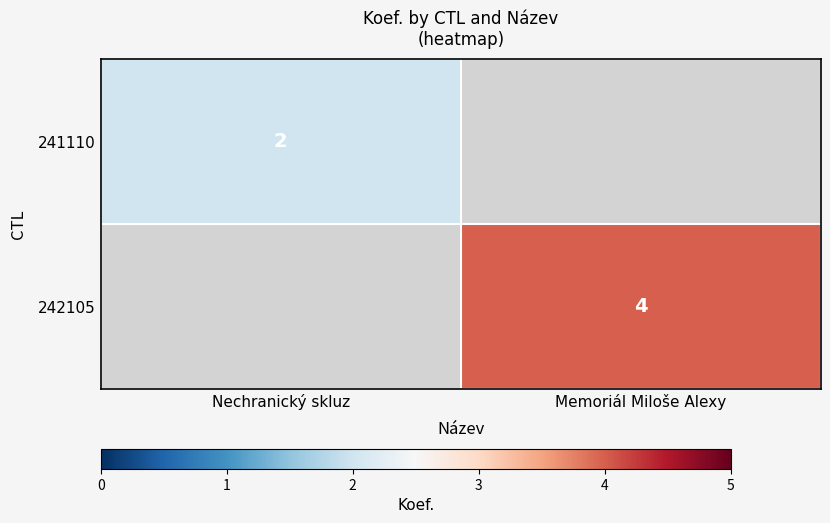

True or false: 241110 has a value of 1 at Nechranický skluz.

False